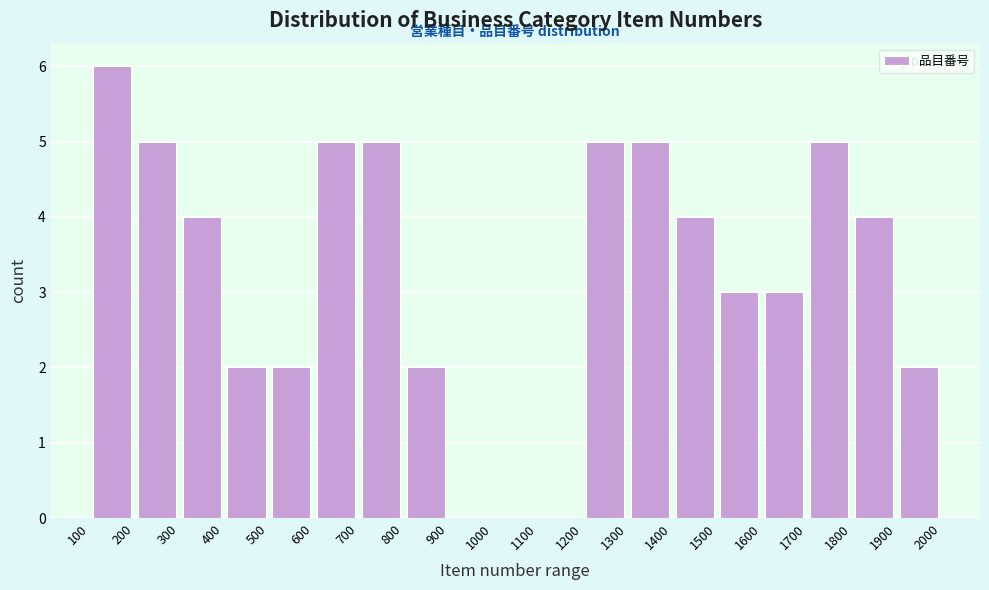

Reading left to right, list every bar in this chart as the range it spans on the x-axis followed by its height. The values are not printed on the chart, so give them approximately, as read against the axis.

100 to 200: 6
200 to 300: 5
300 to 400: 4
400 to 500: 2
500 to 600: 2
600 to 700: 5
700 to 800: 5
800 to 900: 2
900 to 1000: 0
1000 to 1100: 0
1100 to 1200: 0
1200 to 1300: 5
1300 to 1400: 5
1400 to 1500: 4
1500 to 1600: 3
1600 to 1700: 3
1700 to 1800: 5
1800 to 1900: 4
1900 to 2000: 2